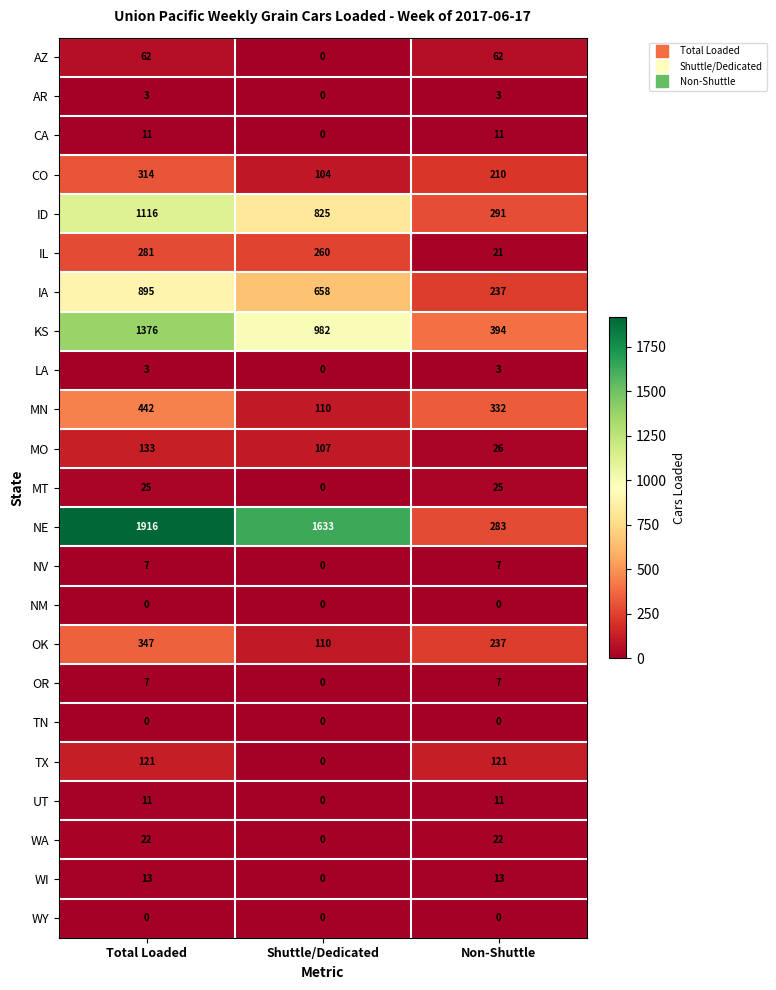

What is the total value across all series at Total Loaded?

7105